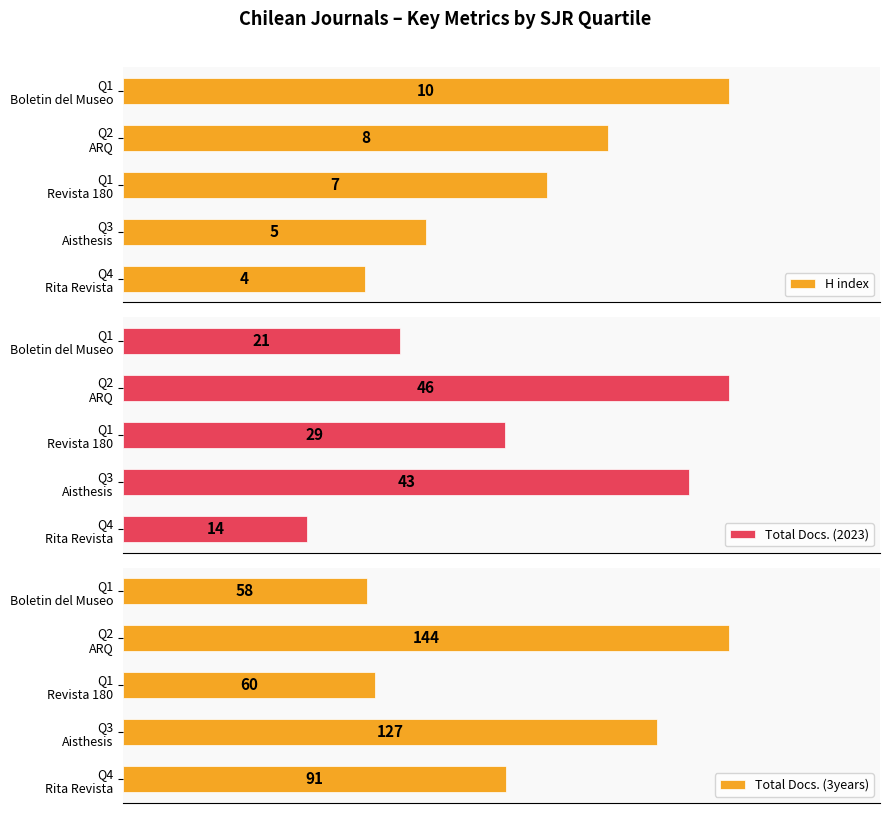

The value of Total Docs. (3years) at Q1 Boletin del Museo is 83. True or false?

False